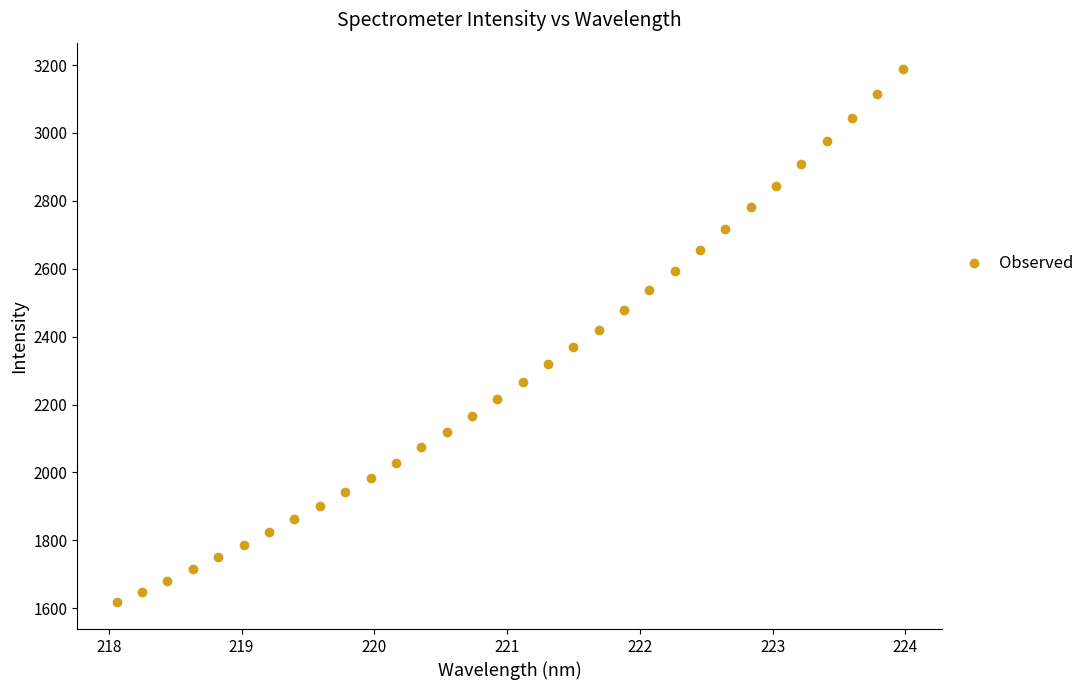

What is the range of Y values (max minus min)?

1570.1